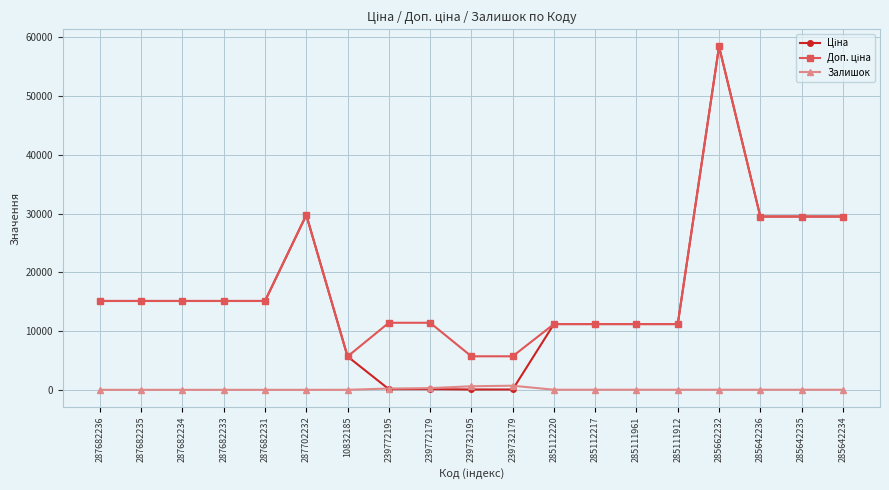

True or false: Залишок has a value of 702.0 at 239732179.

True